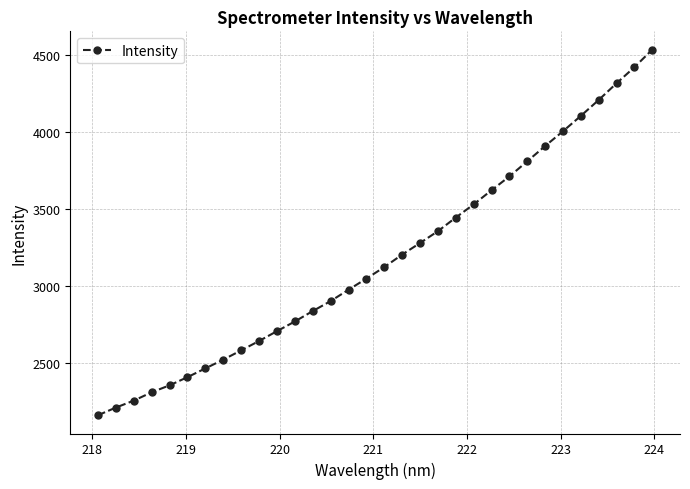

True or false: there are more than 2 points higher than both neighbors.

False